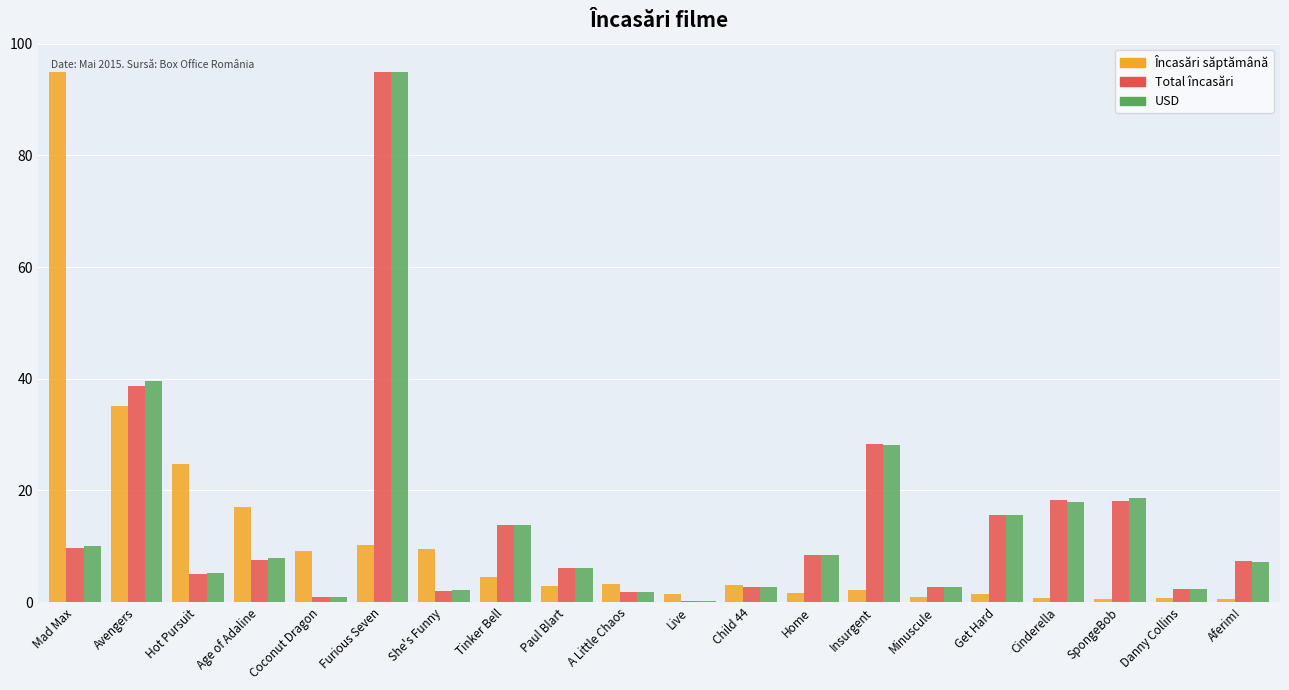

Is the value of Total încasări at SpongeBob greater than the value of Încasări săptămână at Get Hard?

Yes